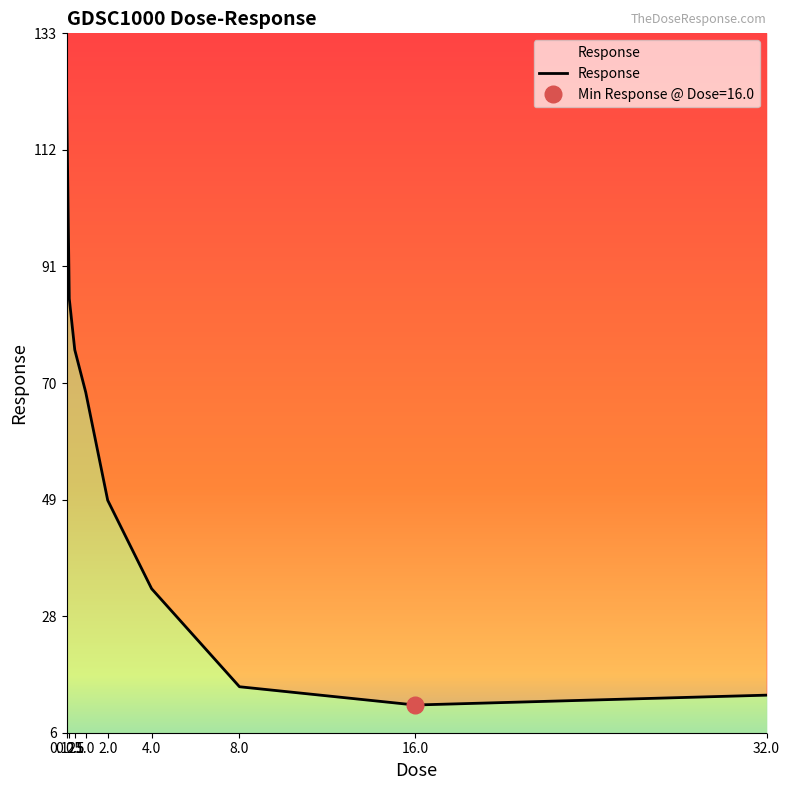

Reading right to left, list all the values displayed in this chart.

13.3	11.5	14.8	32.5	48.4	67.9	75.6	84.8	122.7